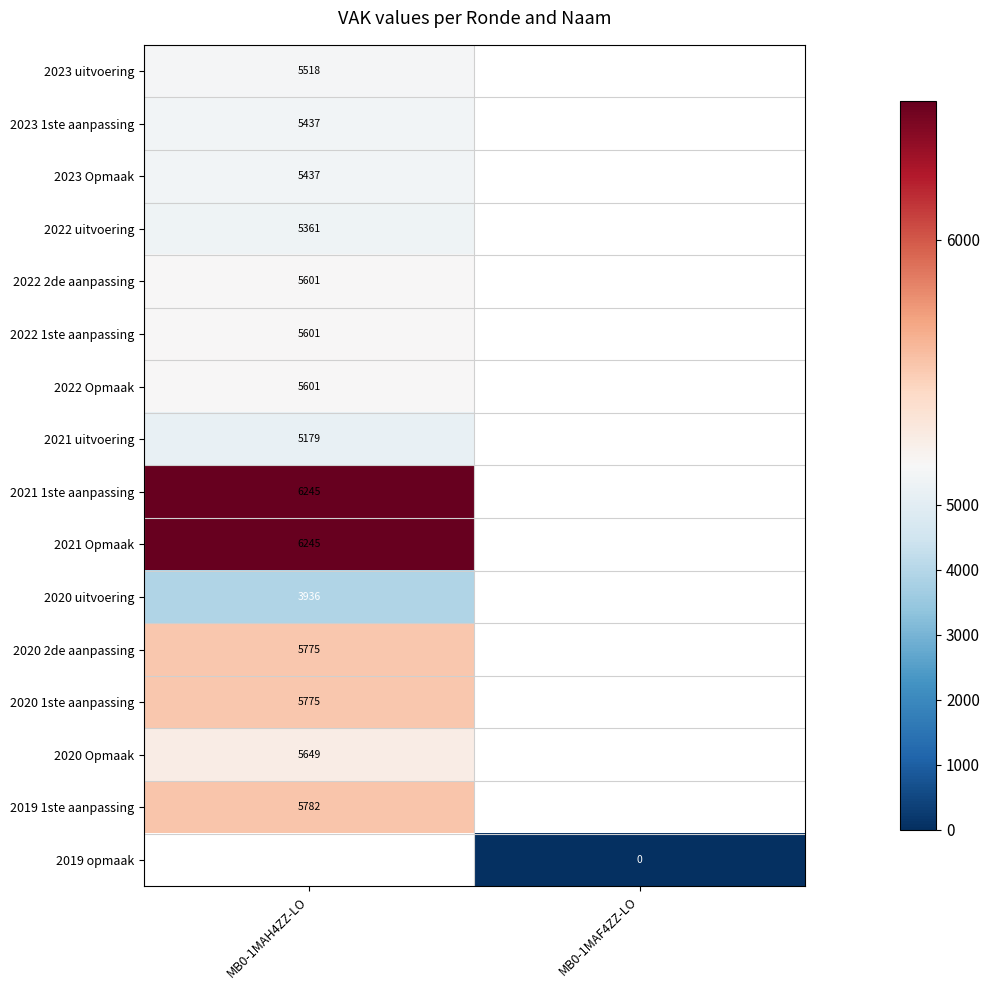

Which category has the lowest value across all series?

MB0-1MAF4ZZ-LO